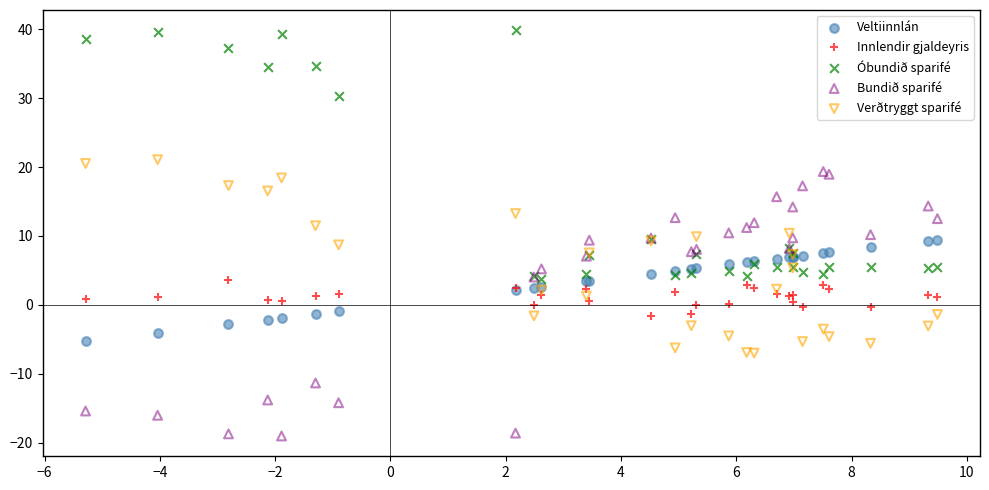

Which series has the largest Y range (max minus min)?

Bundið sparifé